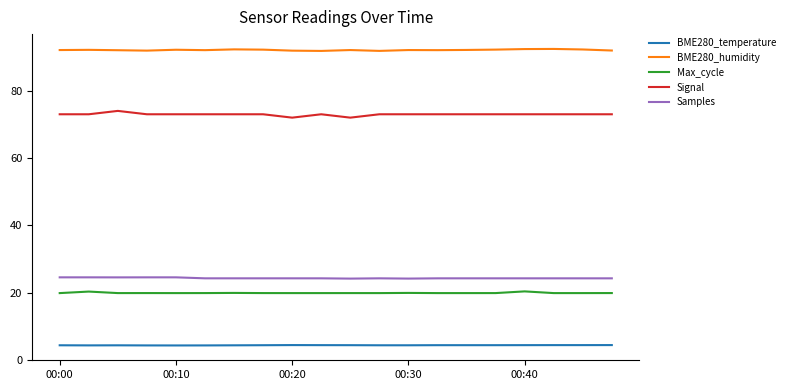

Which series has the largest total across all categories?

BME280_humidity